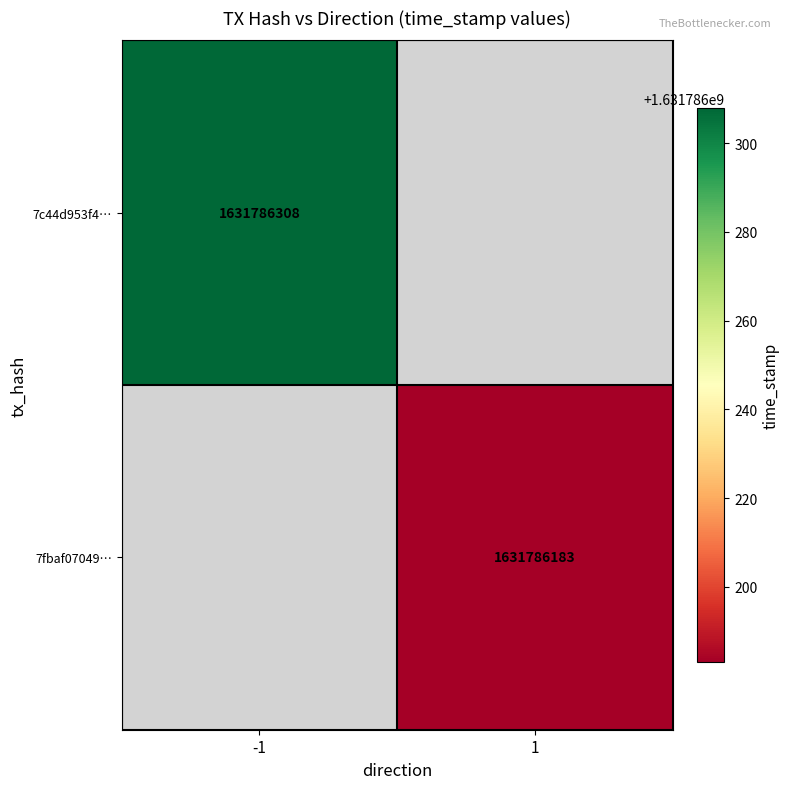

True or false: 7fbaf07049f4db56690dfbf145b9a93d50d4624 has a value of 2 at direction.

False